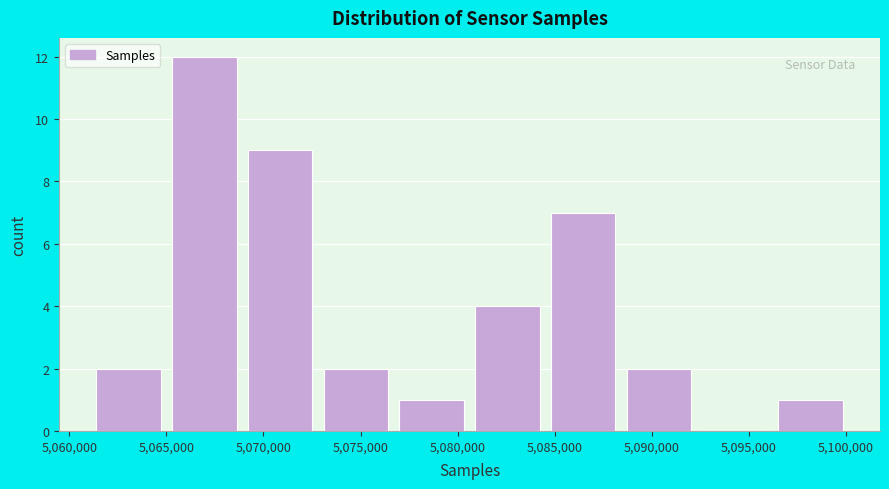

Reading left to right, list every bar in this chart as the range it spans on the x-axis followed by its height. Neither the bar edges nor the heights are printed on the chart, so give them approximately, as read against the axes.

5061500 to 5065500: 2
5065500 to 5069000: 12
5069000 to 5073000: 9
5073000 to 5077000: 2
5077000 to 5081000: 1
5081000 to 5085000: 4
5085000 to 5088500: 7
5088500 to 5092500: 2
5092500 to 5096500: 0
5096500 to 5100500: 1